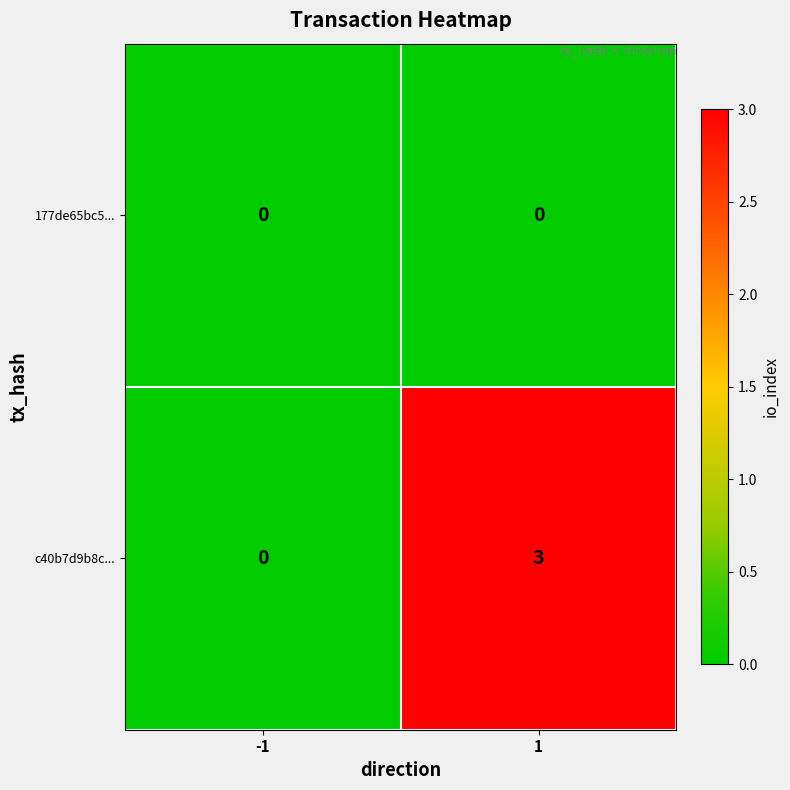

At which category is the sum across all series the highest?

1